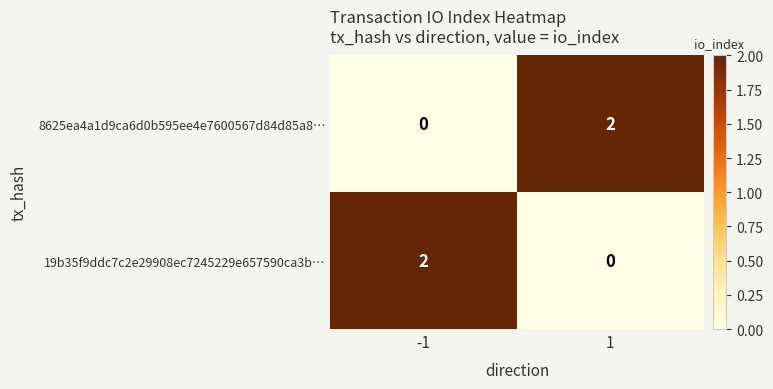

What is the difference between the highest and lowest values at 1?

2